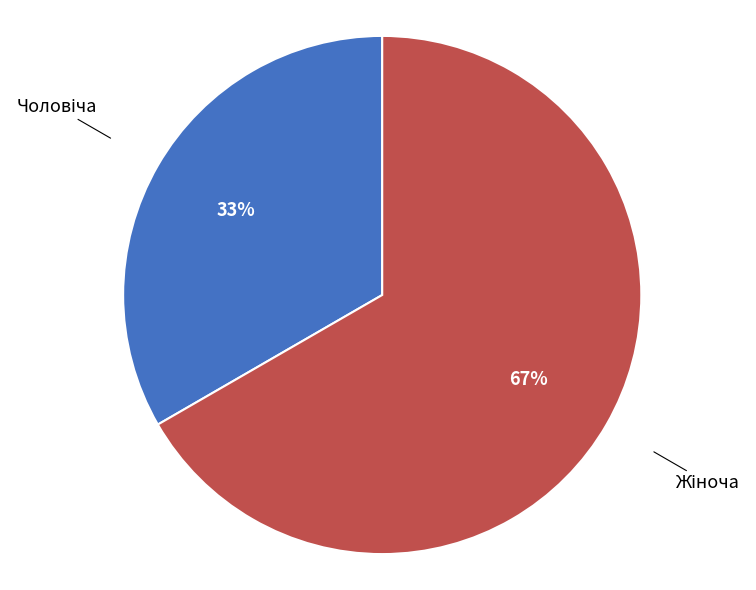

To the nearest percent, what is the average slice percentage?

50%